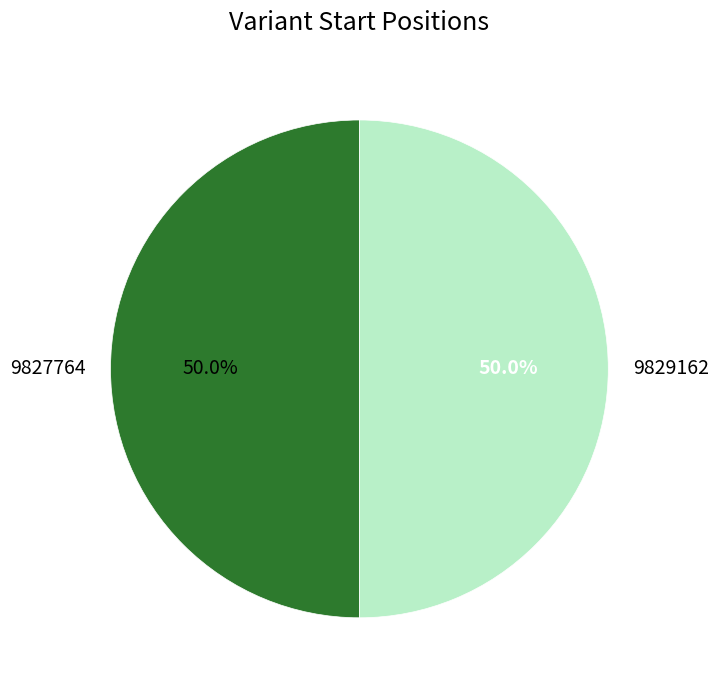

How many segments does this pie chart have?

2